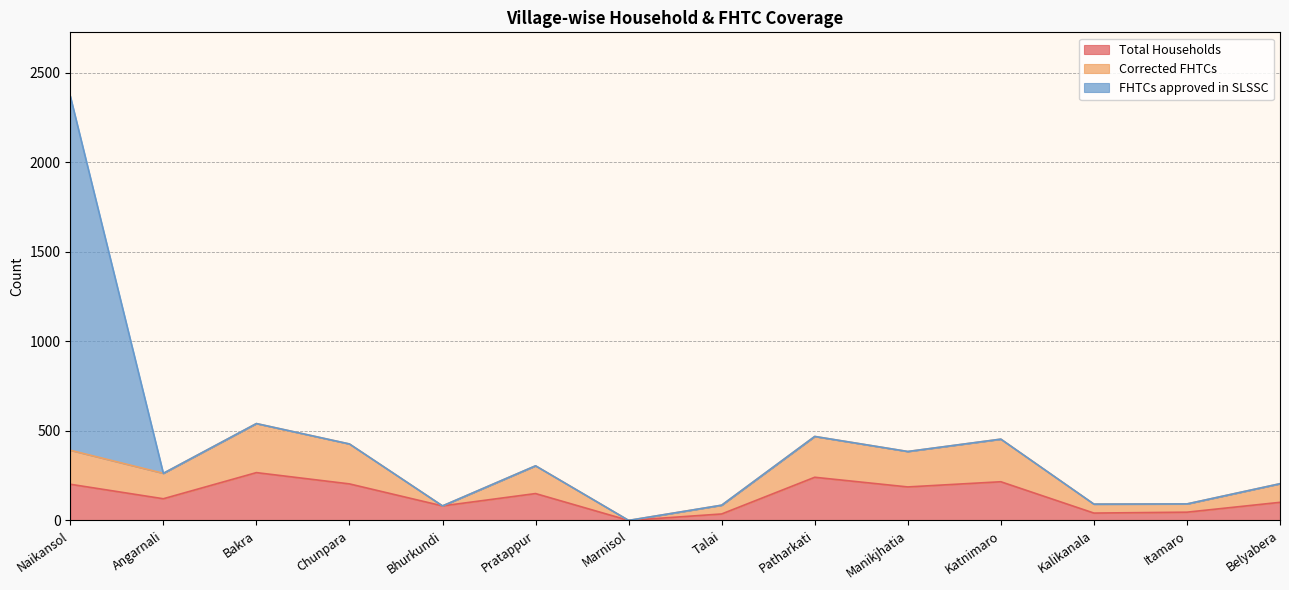

At Kalikanala, list the series in order from largest to smallest.

Corrected FHTCs, Total Households